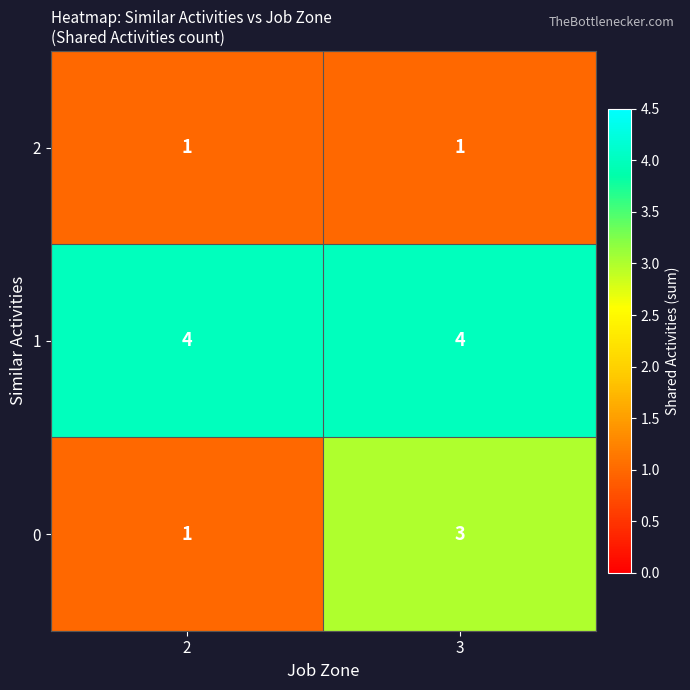

What is the approximate value of 0 at 3?

3